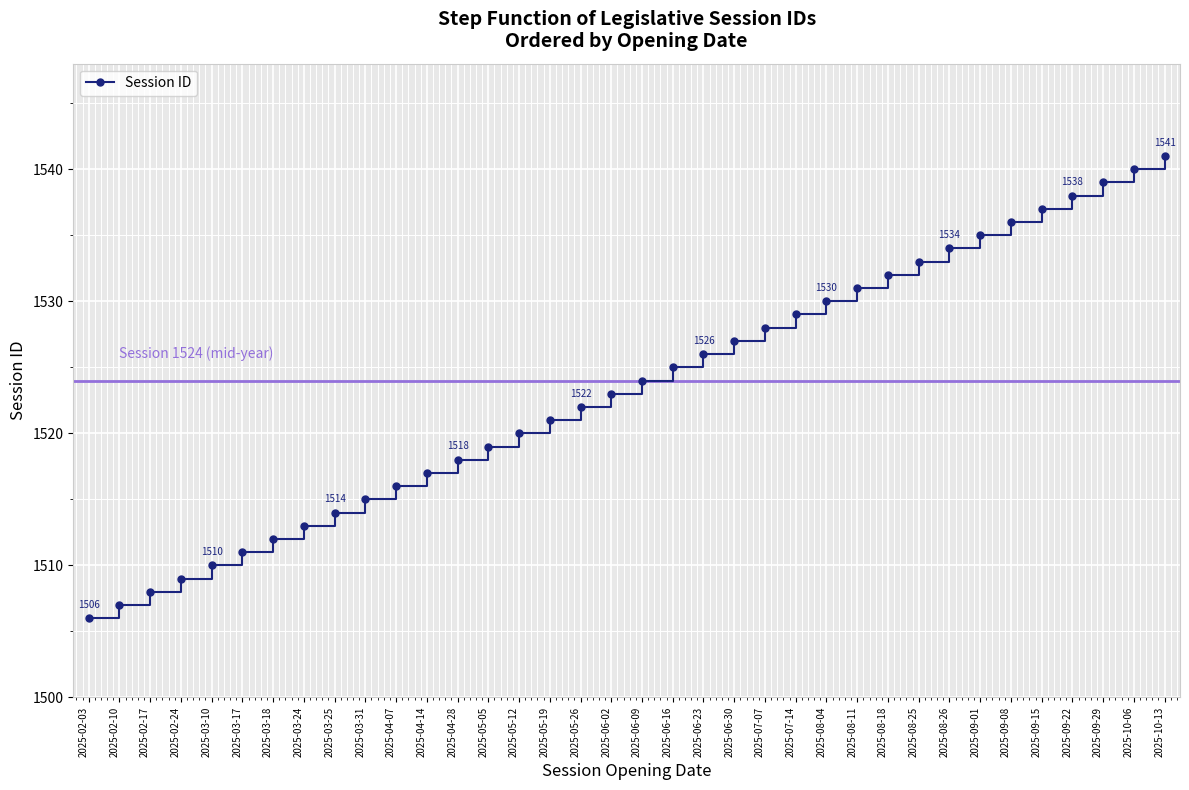

True or false: there are more than 1 points higher than both neighbors.

False